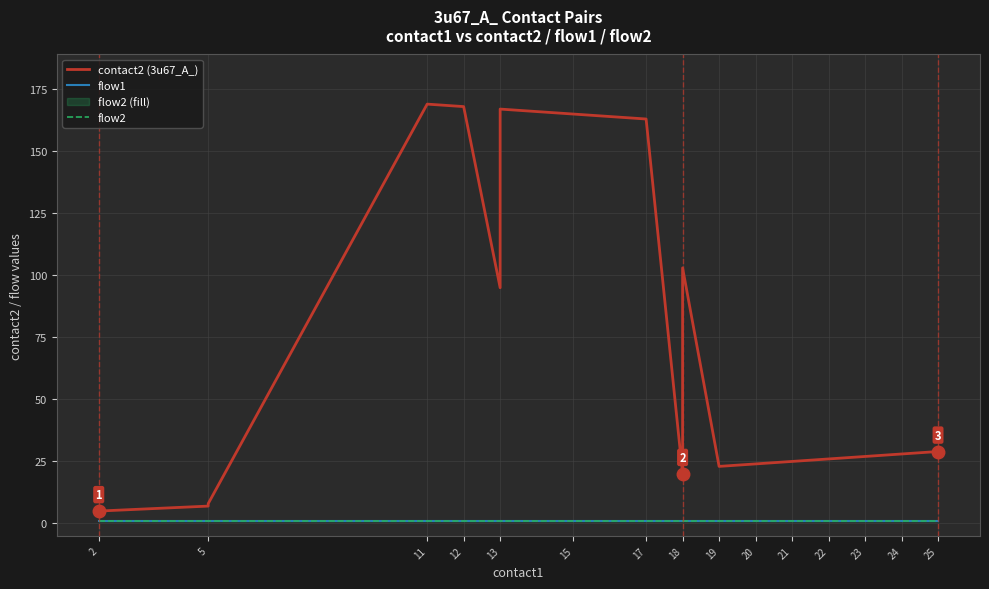

What is the highest value of the contact2 (3u67_A_) series?

169